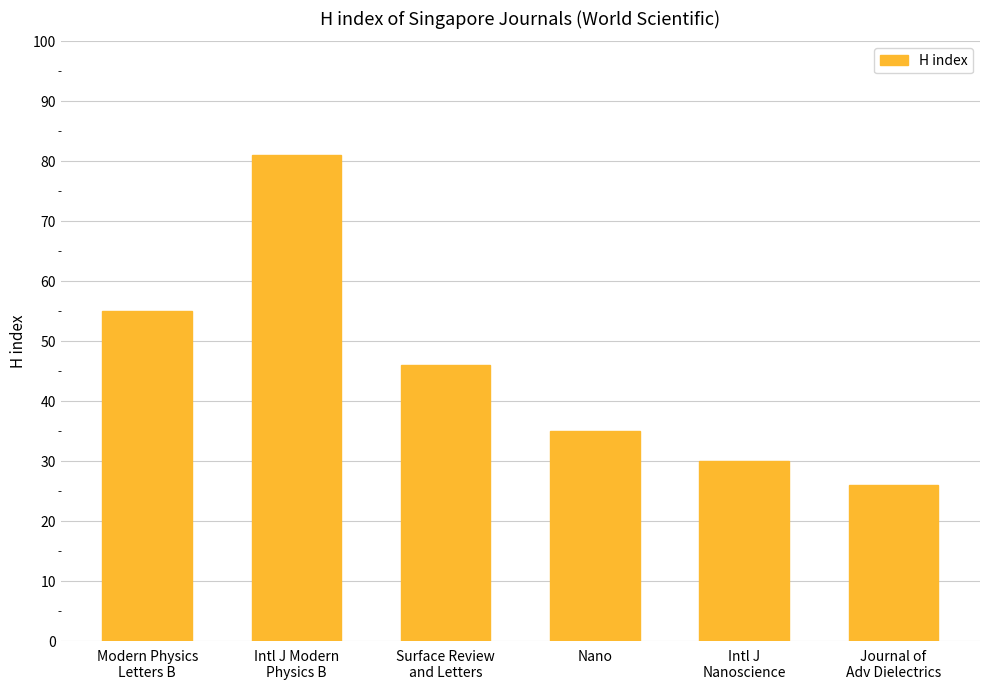

What is the label of the 6th bar from the right?

Modern Physics
Letters B